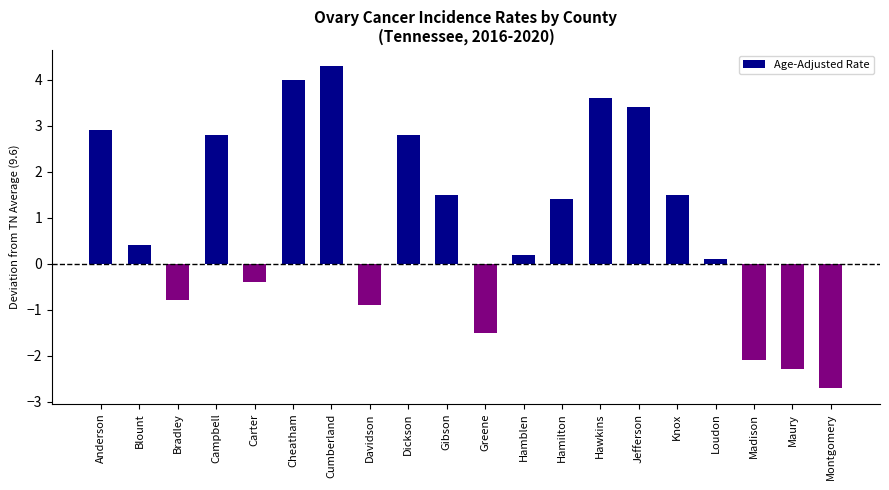

What is the difference between the maximum and minimum values?

7.0